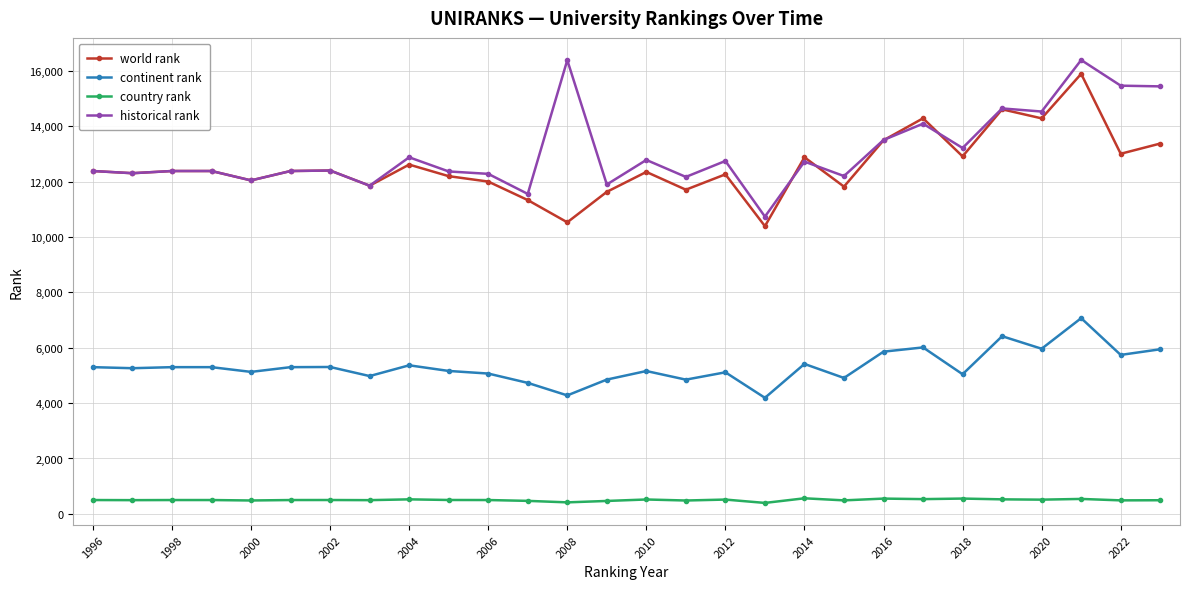

What is the highest value of the historical rank series?

16393.0